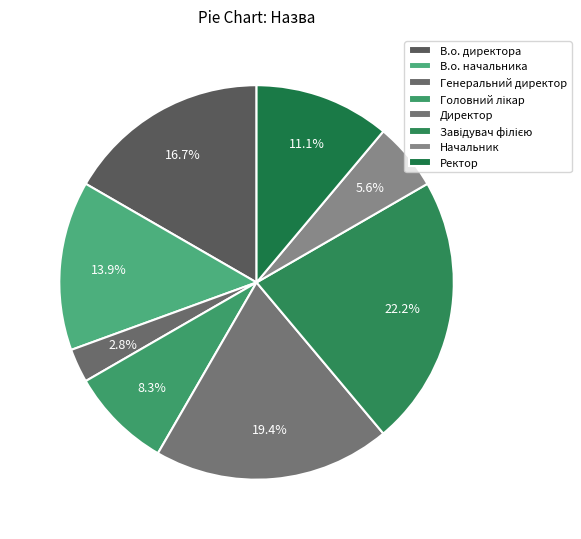

To the nearest percent, what is the difference between the Начальник and Директор slice percentages?

14%